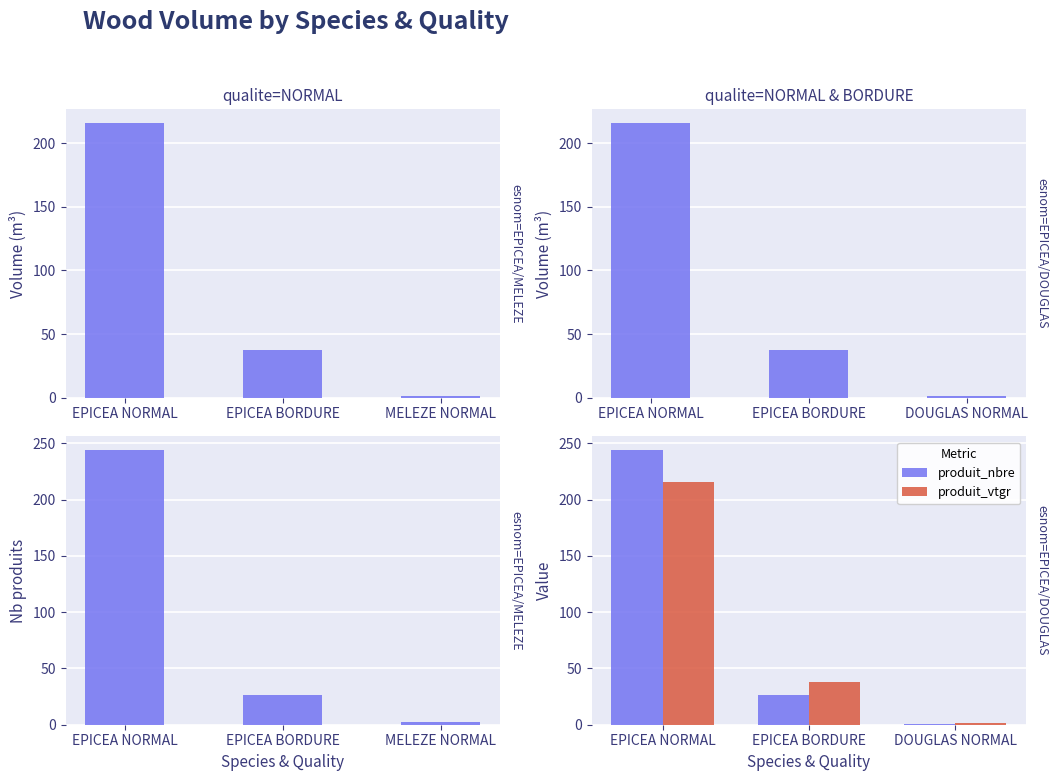

What is the label of the 2nd bar from the left?

EPICEA BORDURE